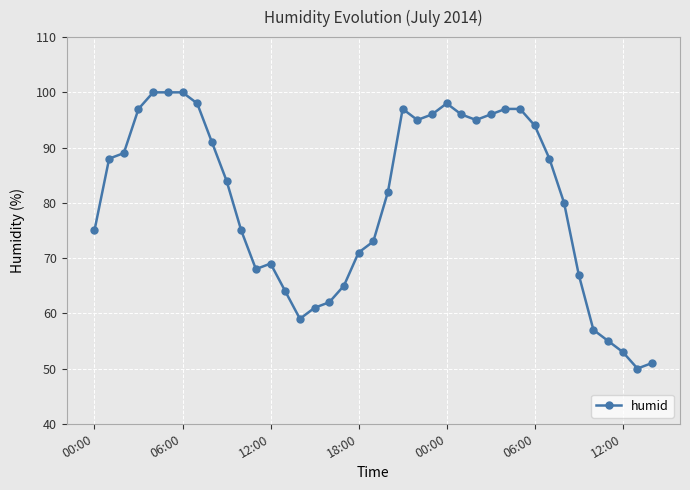

What is the smallest value displayed?

50